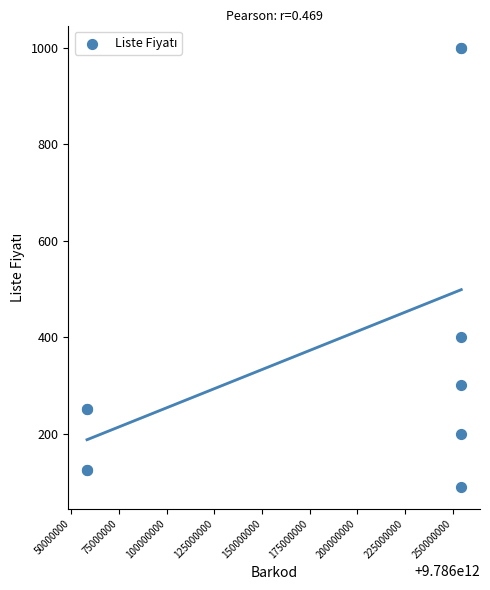

What Y value in the scatter plot is closest to 545?

400